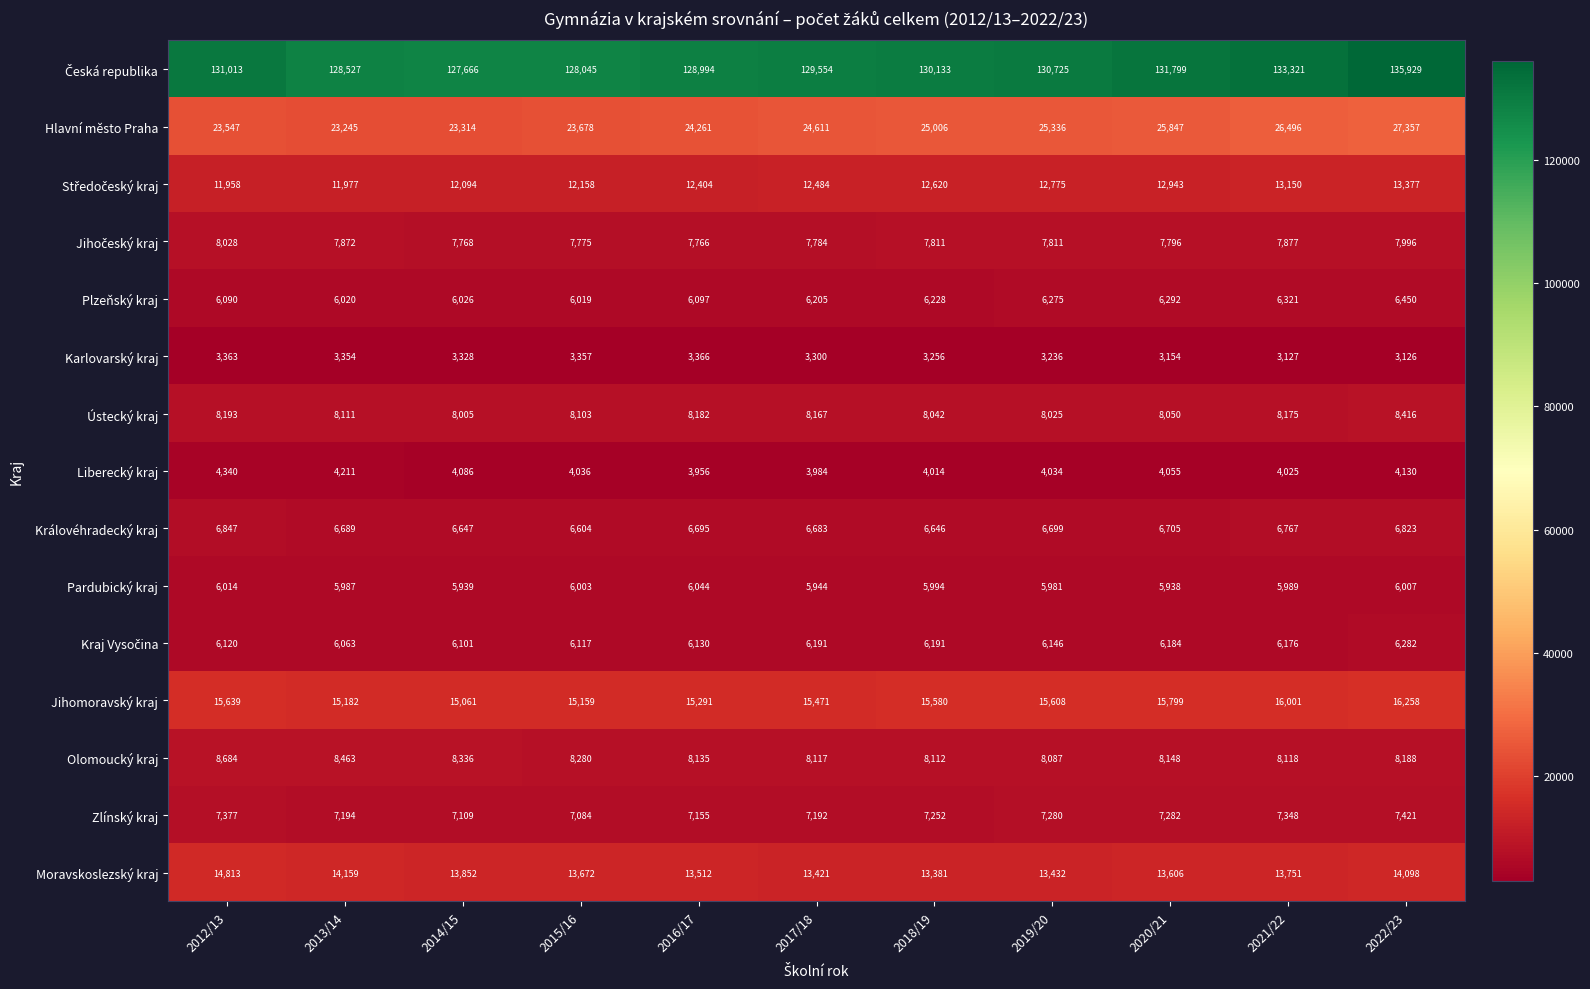

What is the total value across all series at 2013/14?

257054